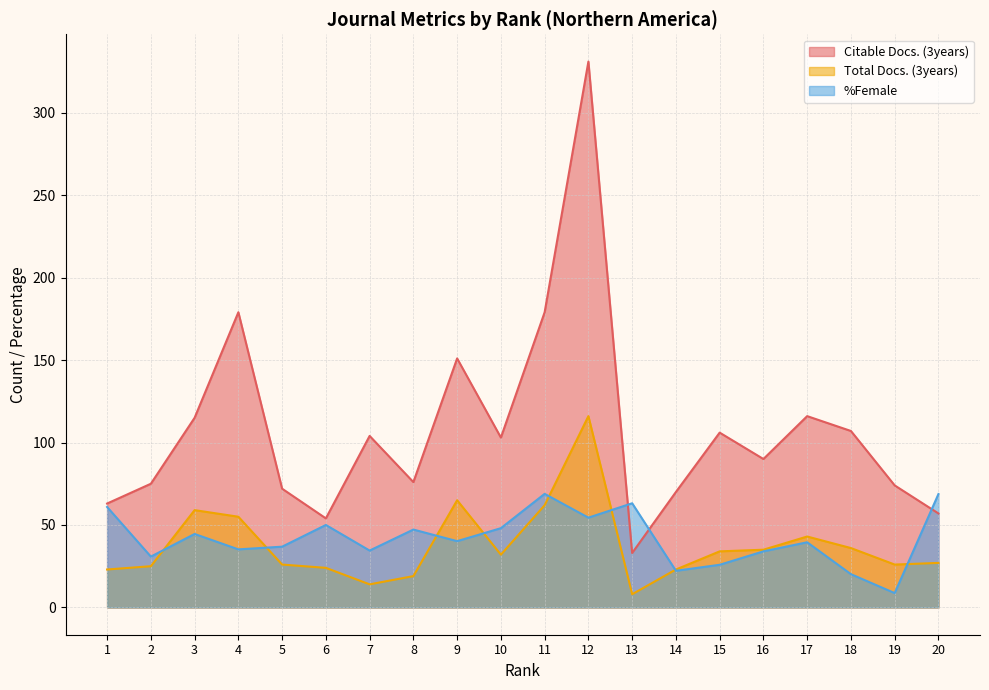

Which series has the largest range (max minus min)?

Citable Docs. (3years)